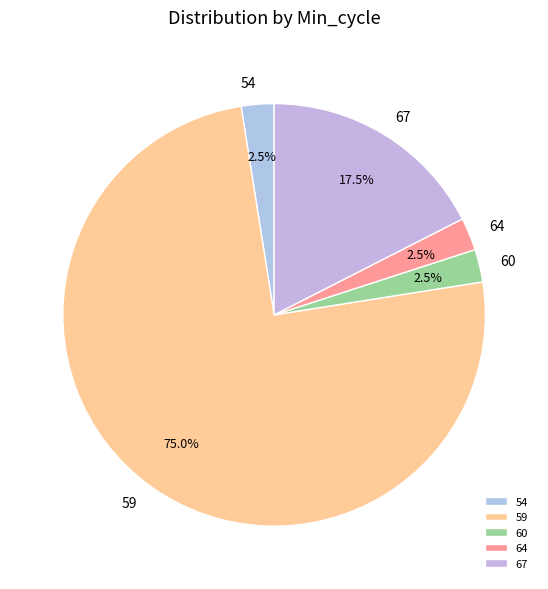

Does 54 represent more than half of the total?

No